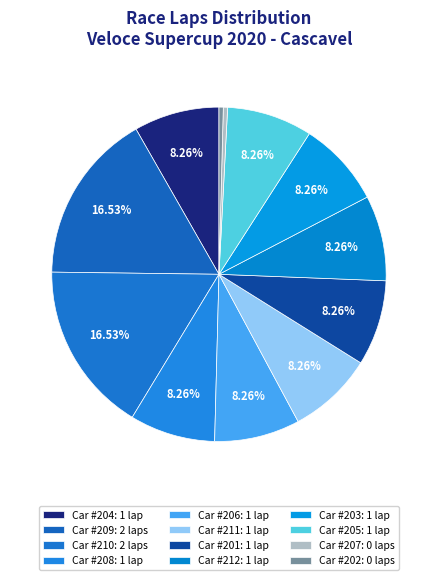

How many segments does this pie chart have?

12